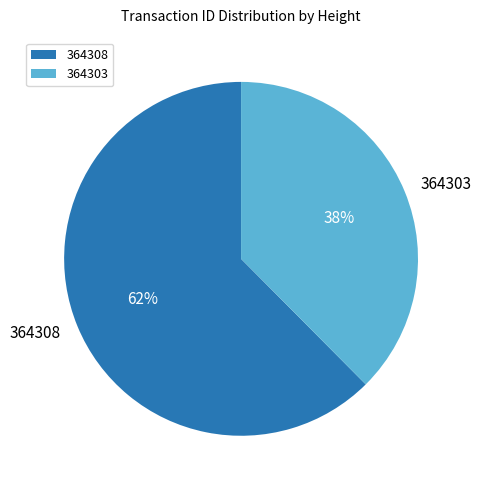

What percentage is the 364308 slice, to the nearest percent?

62%